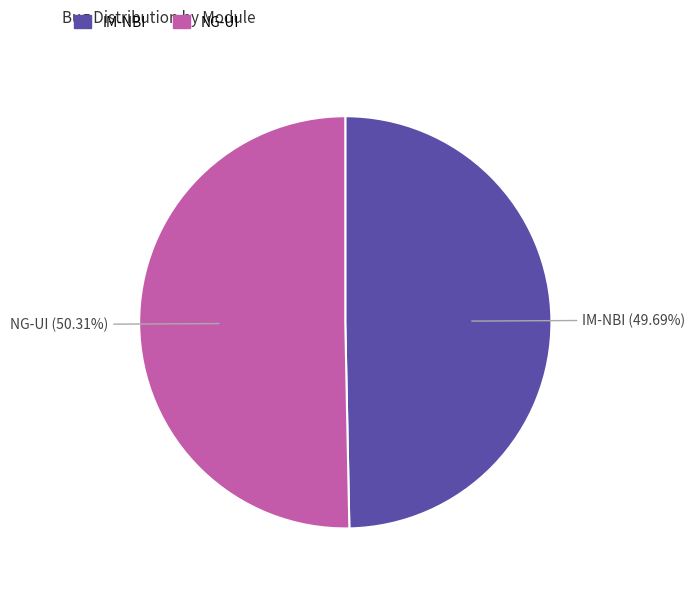

Which slice is the smallest?

IM-NBI